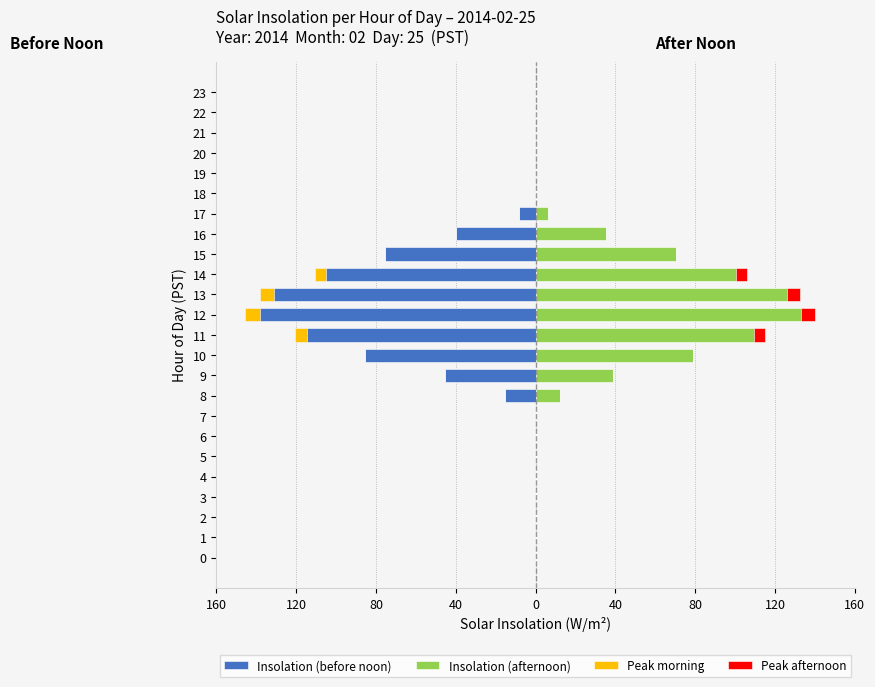

Is the value of Insolation (before noon) at 19 greater than the value of Insolation (afternoon) at 11?

No